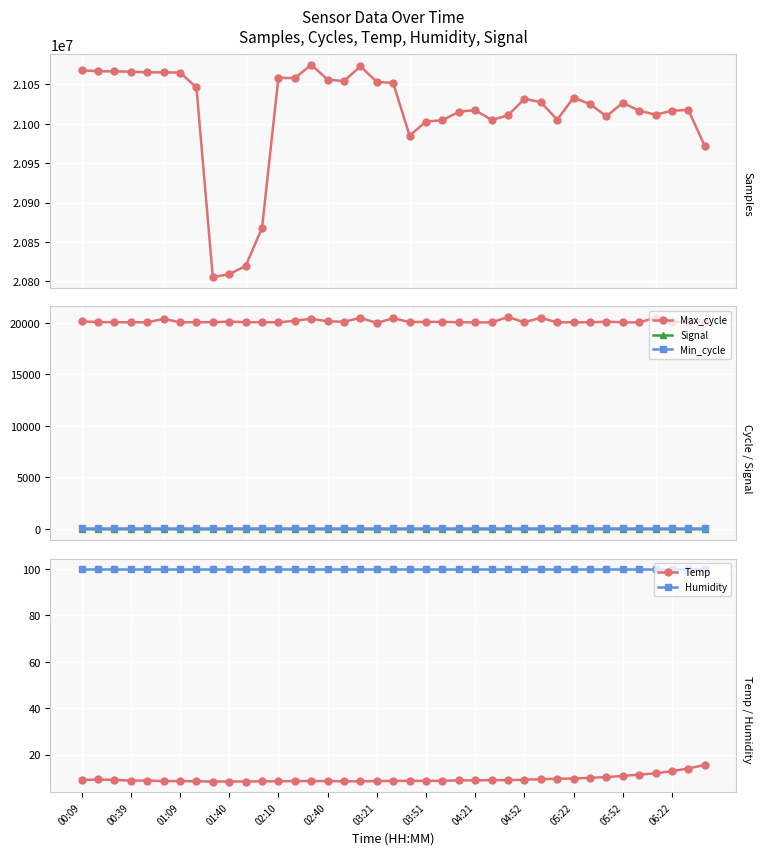

What is the highest value of the Humidity series?

99.9